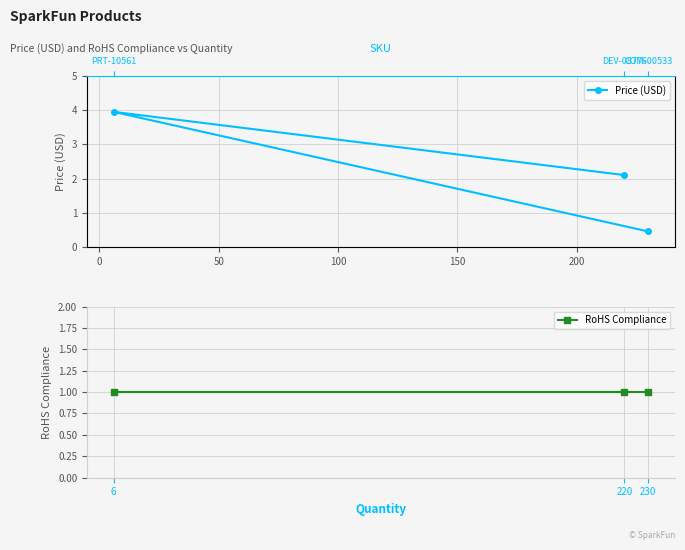

How many distinct data groups are displayed?

2